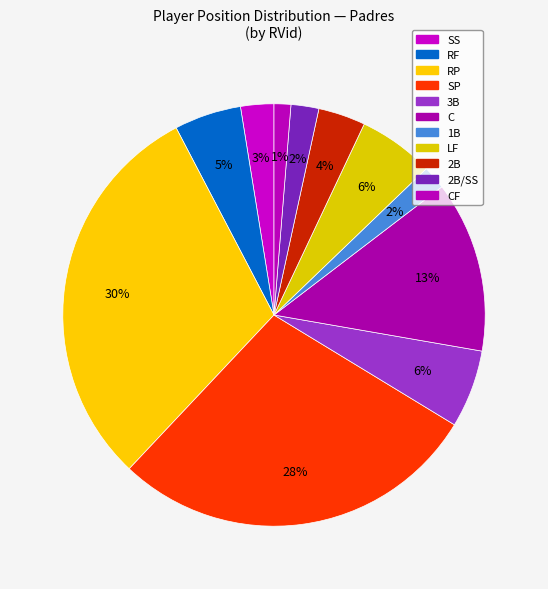

How many segments does this pie chart have?

11